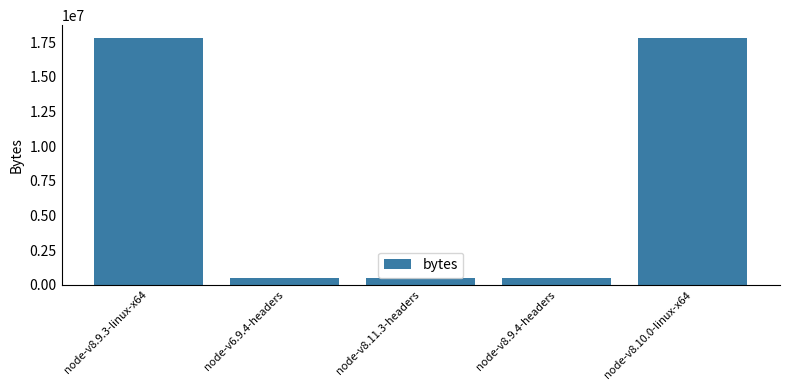

What is the label of the 5th bar from the right?

node-v8.9.3-linux-x64